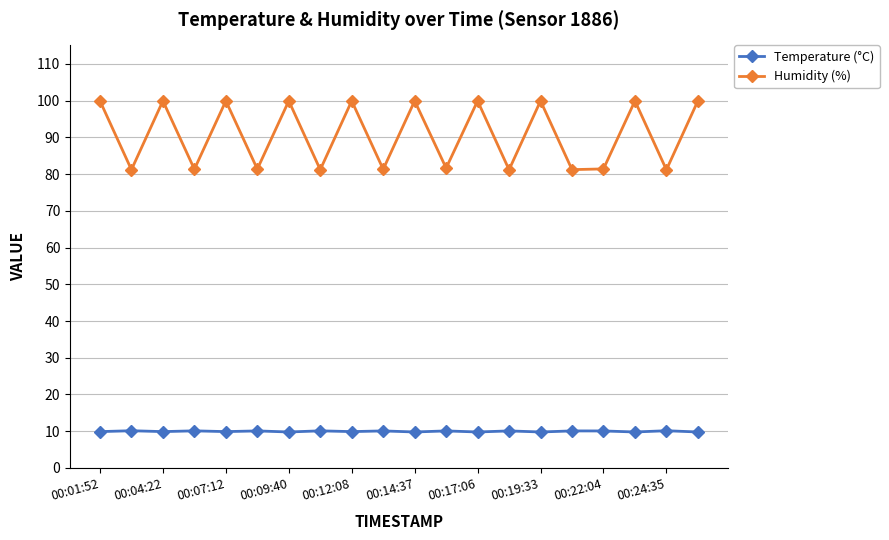

Which series has the largest range (max minus min)?

Humidity (%)